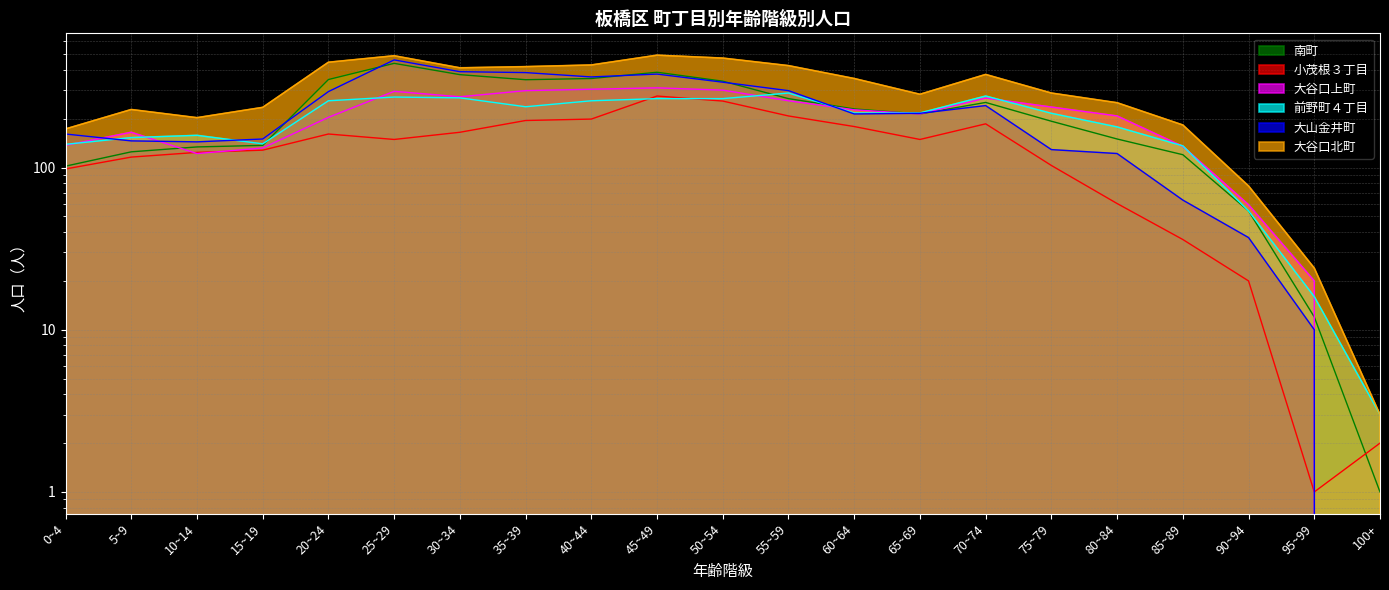

Does the chart have visible grid lines?

Yes